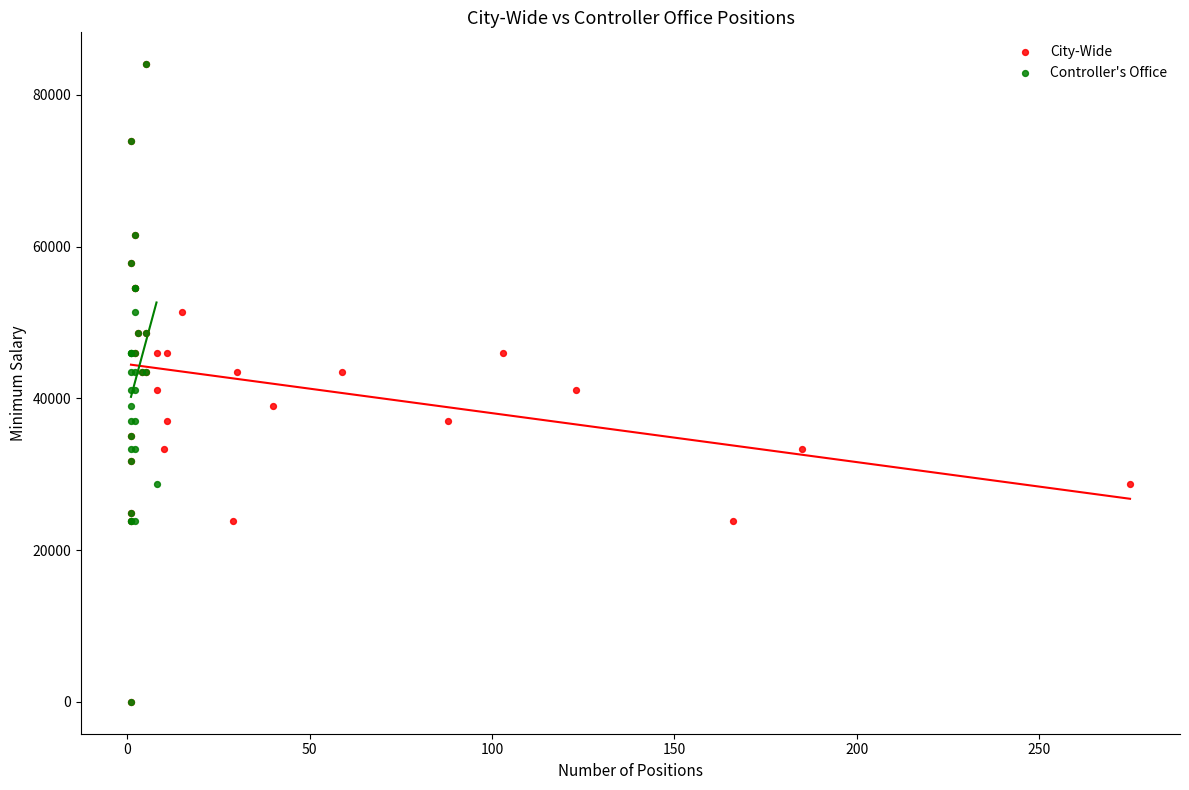

What are all the series names shown in the legend?

City-Wide, Controller's Office